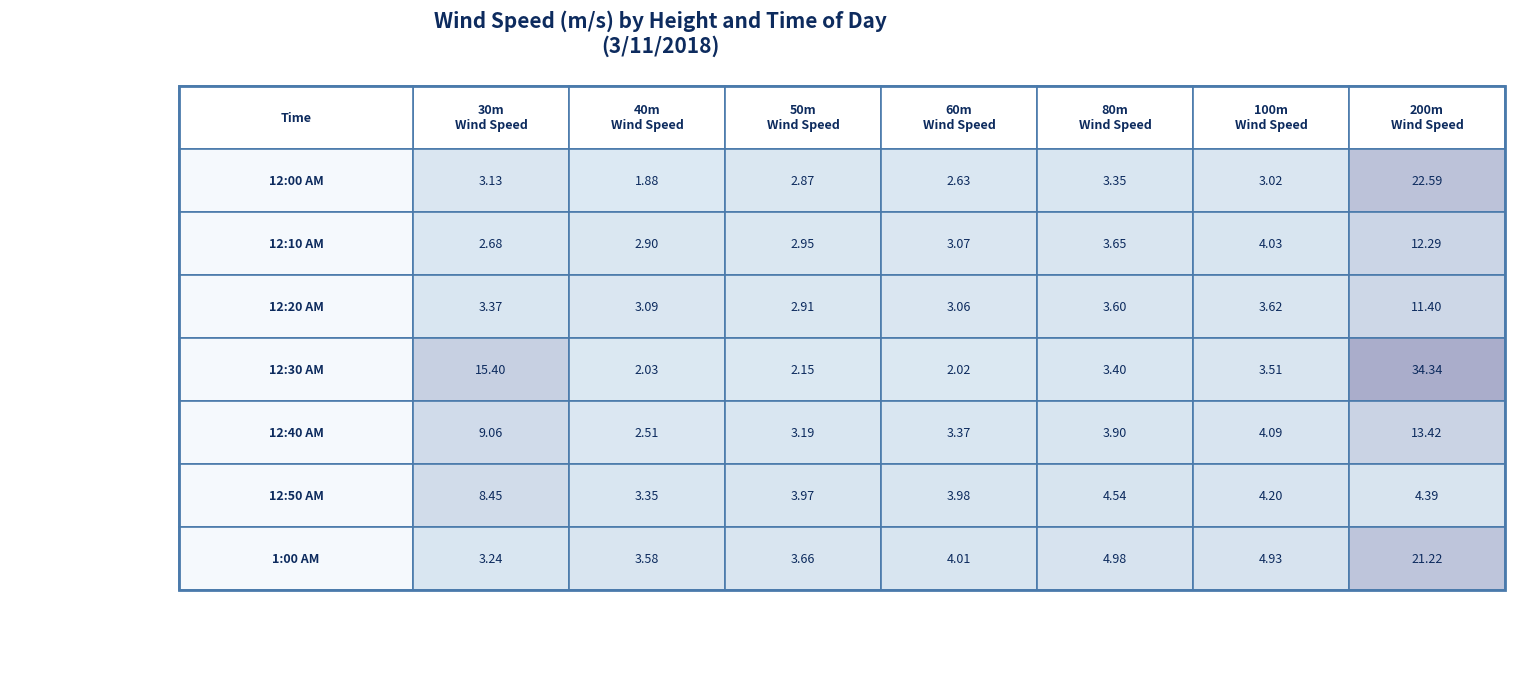

What is the difference between the highest and lowest values at 5?

5.1